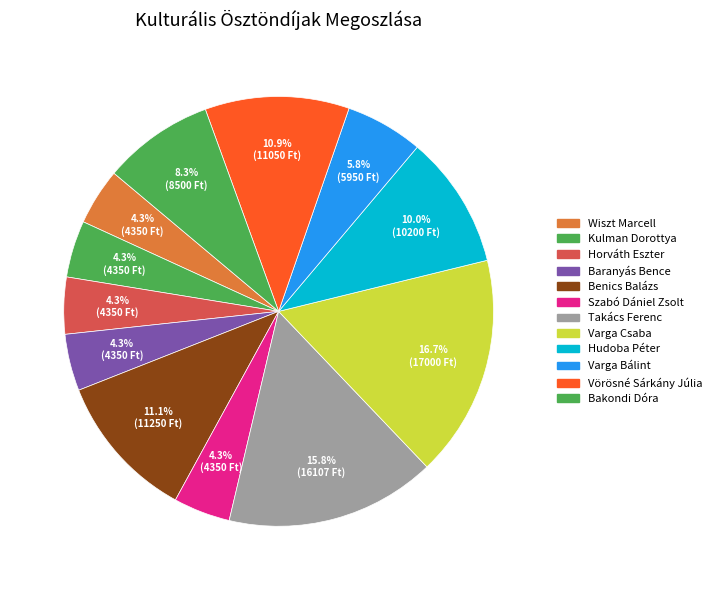

How many segments does this pie chart have?

12